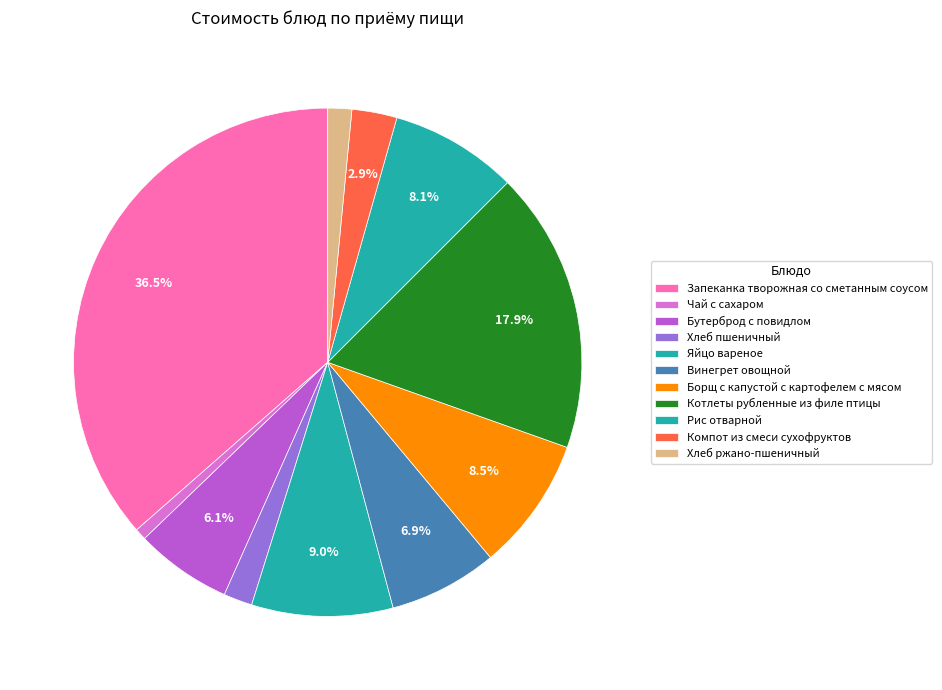

To the nearest percent, what is the average slice percentage?

9%